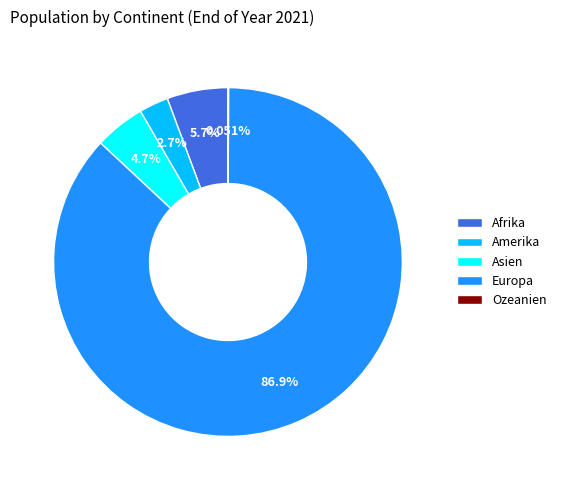

Which category has the biggest portion of the pie?

Europa